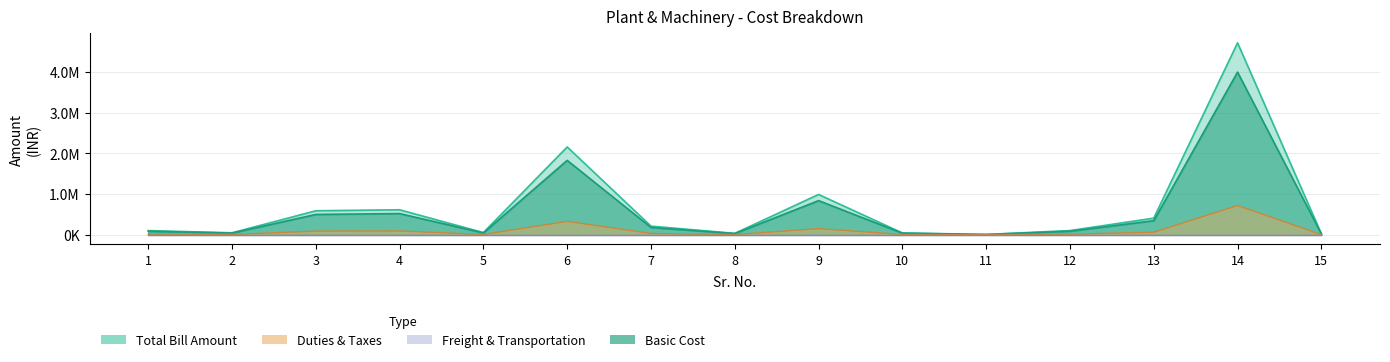

True or false: Basic Cost and Duties & Taxes intersect in this chart.

False